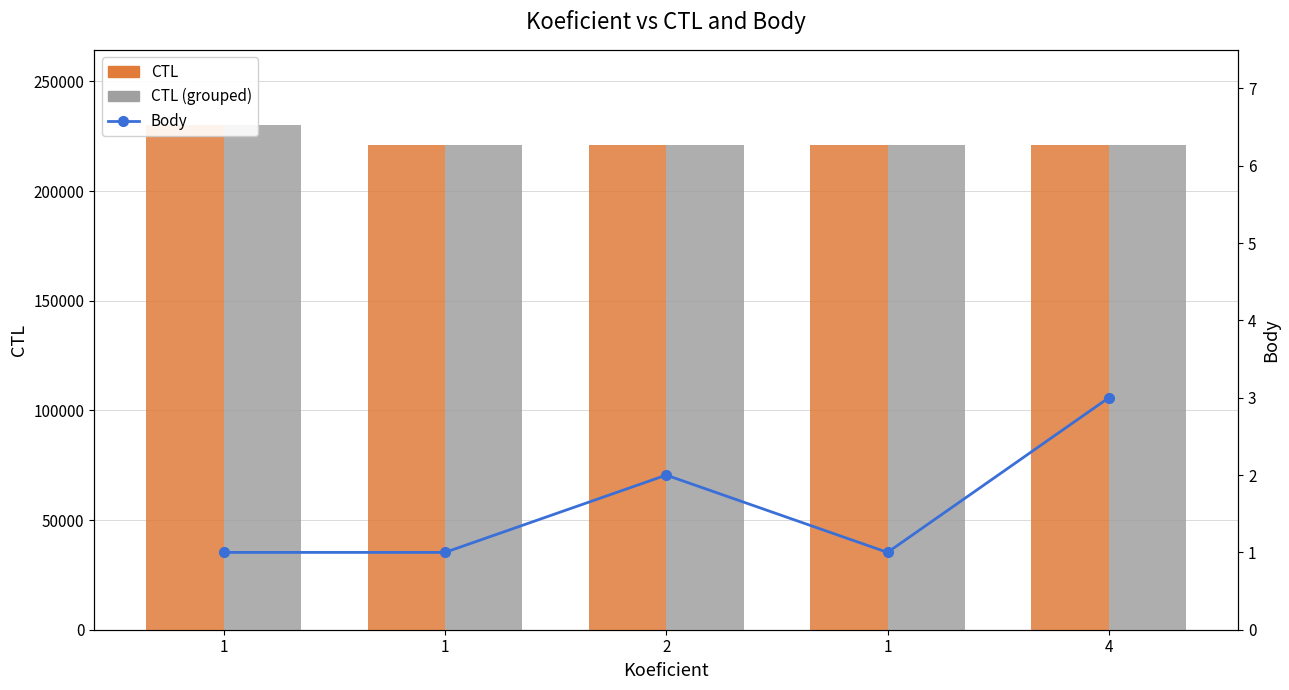

What is the approximate value of CTL at 4, to the nearest 50?

221200